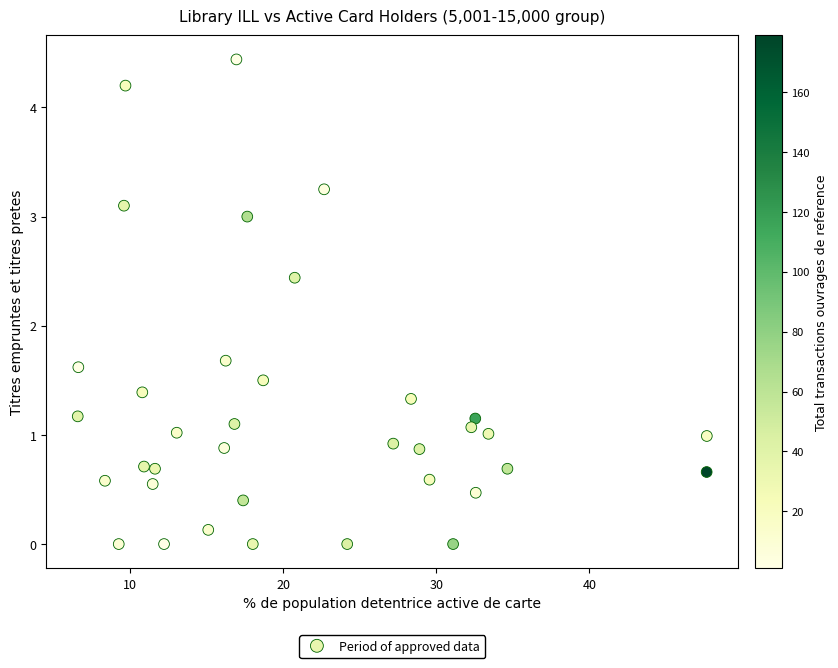

What Y value in the scatter plot is closest to 2?

1.7